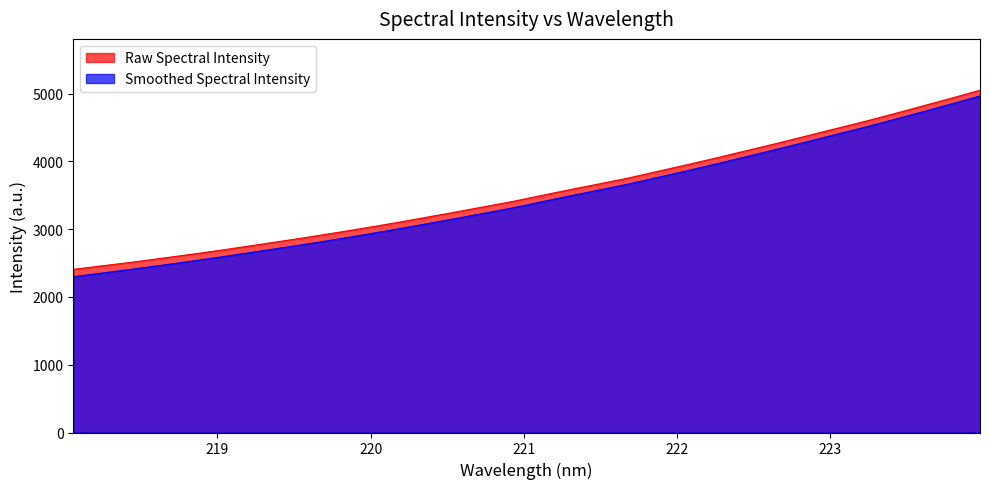

True or false: the data shows 1011.9 at 219.0156.

False